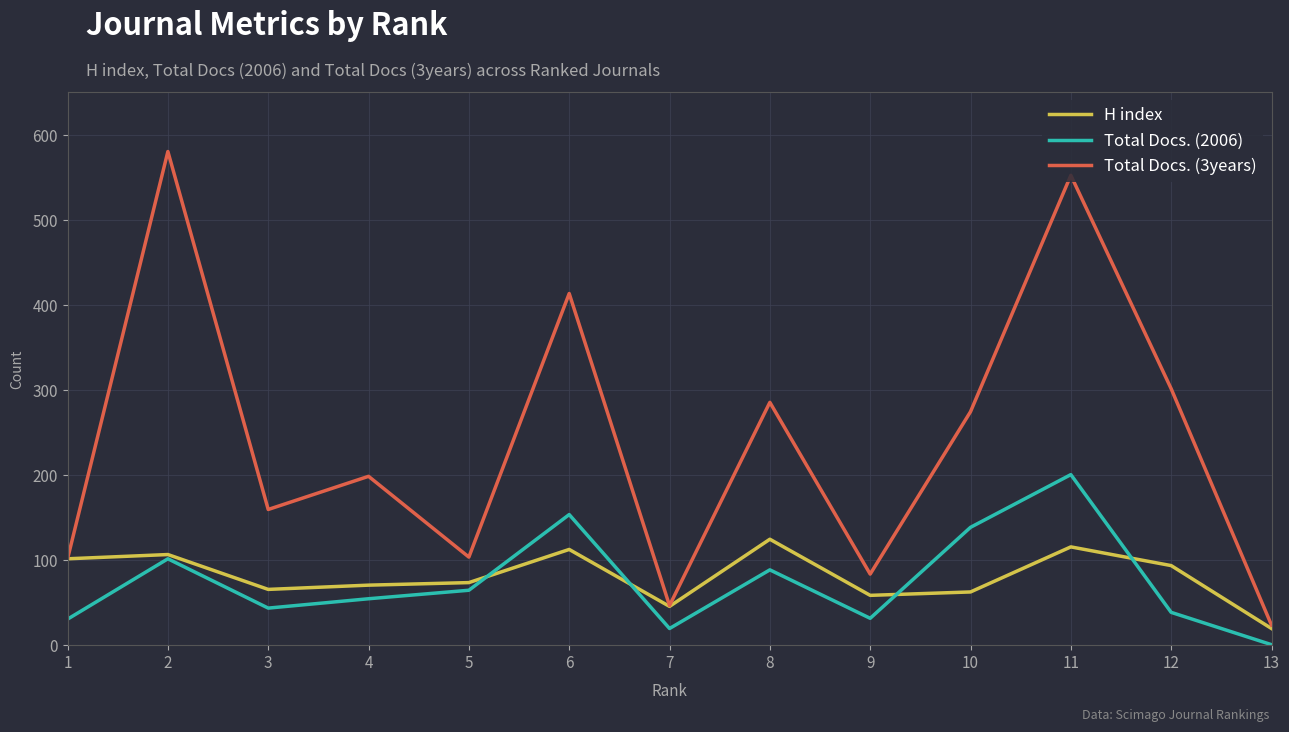

What is the greatest value displayed?

580